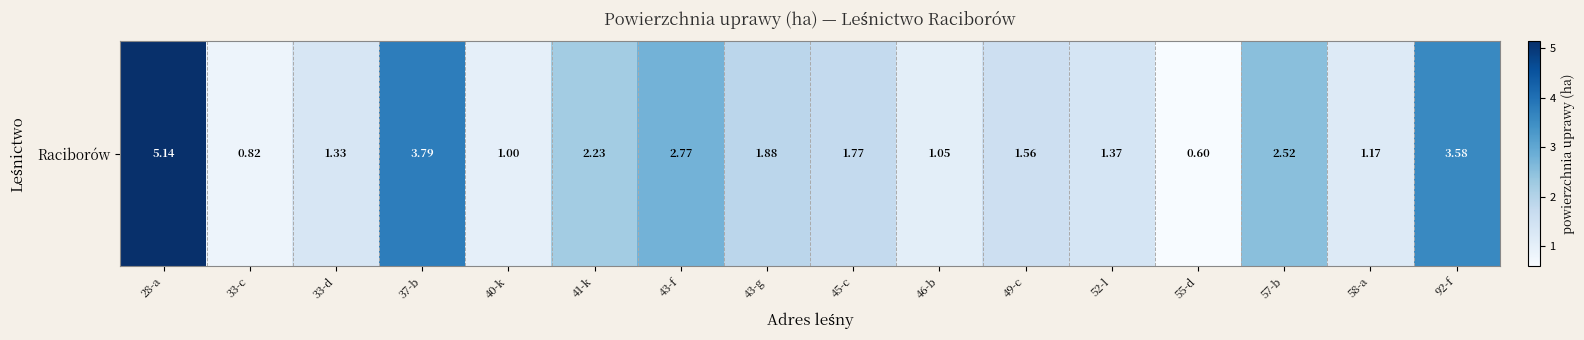

What is the change in value from 49-c to 58-a?

-0.4